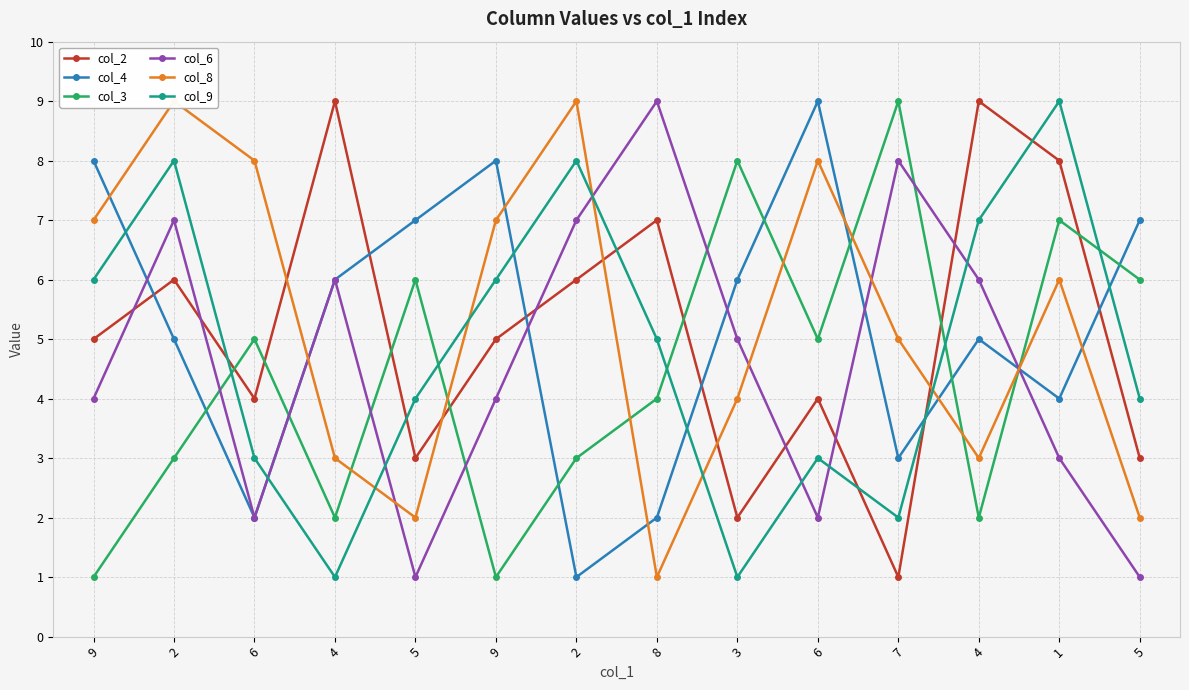

How many interior local valleys does the col_6 series have?

3